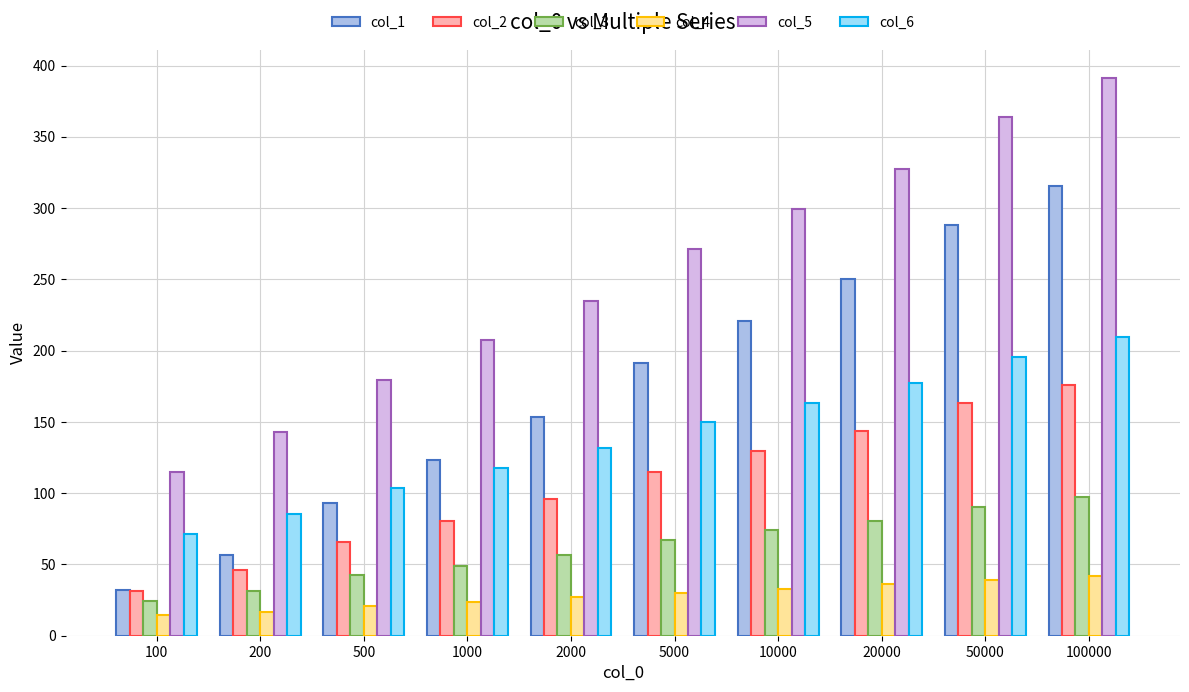

Reading left to right, transcribe all the data shown in this chart.

col_1: 32.4	56.5	93.4	123.0	153.1	191.7	221.1	250.1	288.0	315.5
col_2: 31.5	46.1	65.5	80.8	95.8	114.9	129.4	143.7	163.0	176.2
col_3: 24.2	31.7	42.5	49.1	56.5	66.9	74.0	80.2	90.3	97.3
col_4: 14.3	16.6	20.8	23.9	27.0	30.0	33.1	36.1	39.1	42.1
col_5: 115.2	142.9	179.6	207.3	235.0	271.7	299.4	327.1	363.8	391.5
col_6: 71.5	85.3	103.6	117.5	131.4	149.7	163.6	177.4	195.8	209.6